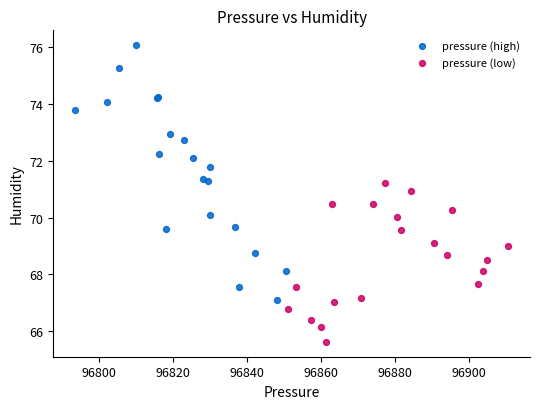

Which series has the largest Y range (max minus min)?

pressure (high)